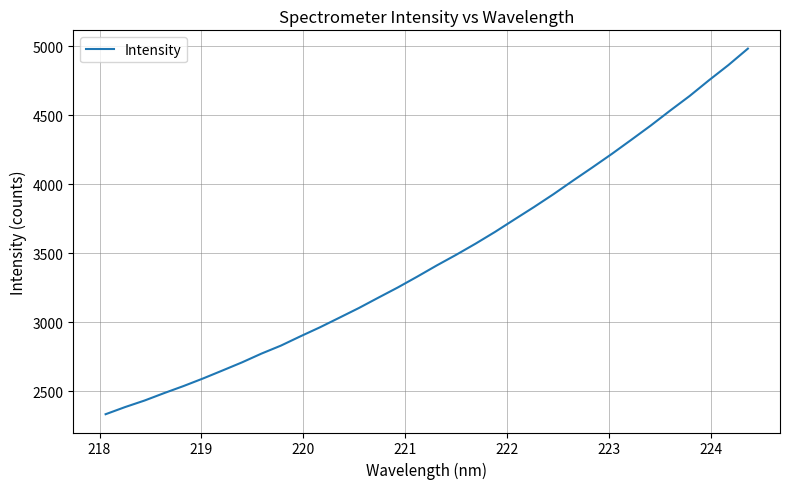

What is the greatest value displayed?

4984.1